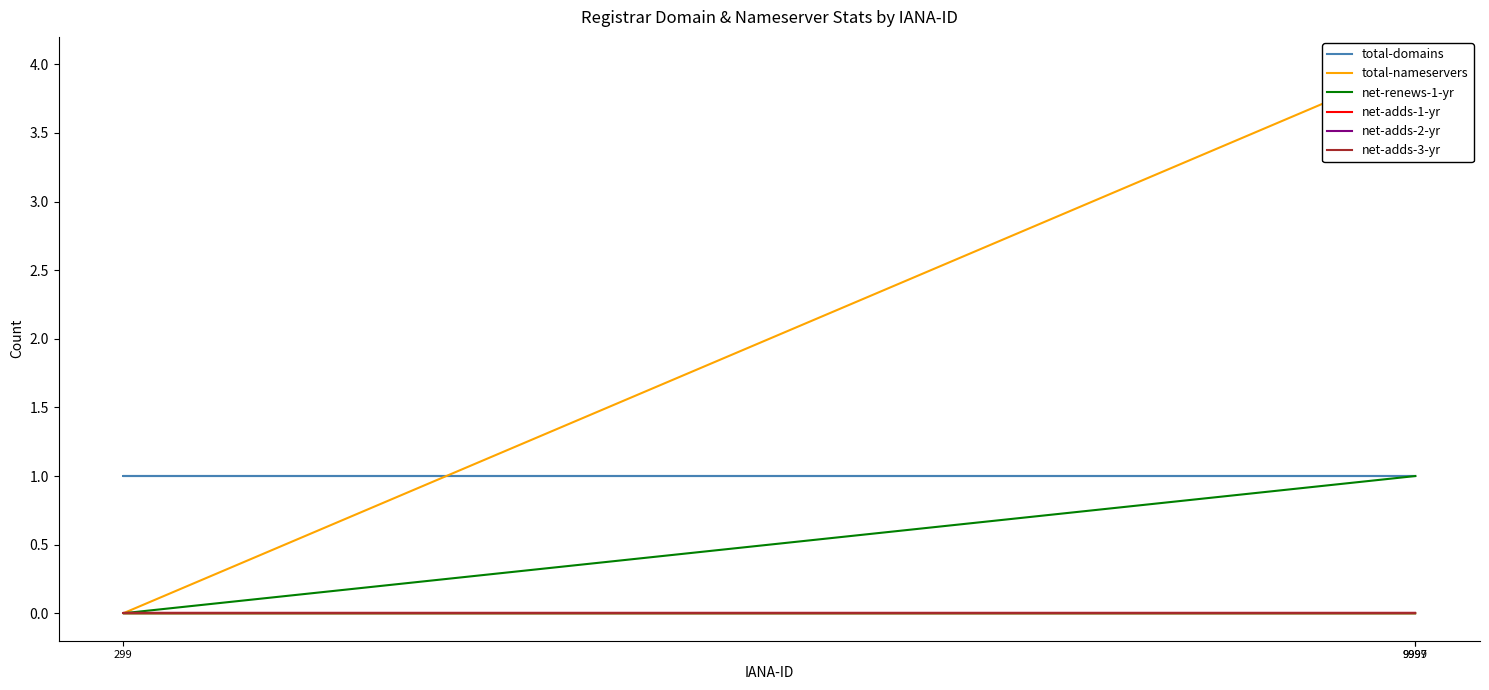

List the series in order of their peak value, lowest first.

net-adds-1-yr, net-adds-2-yr, net-adds-3-yr, total-domains, net-renews-1-yr, total-nameservers